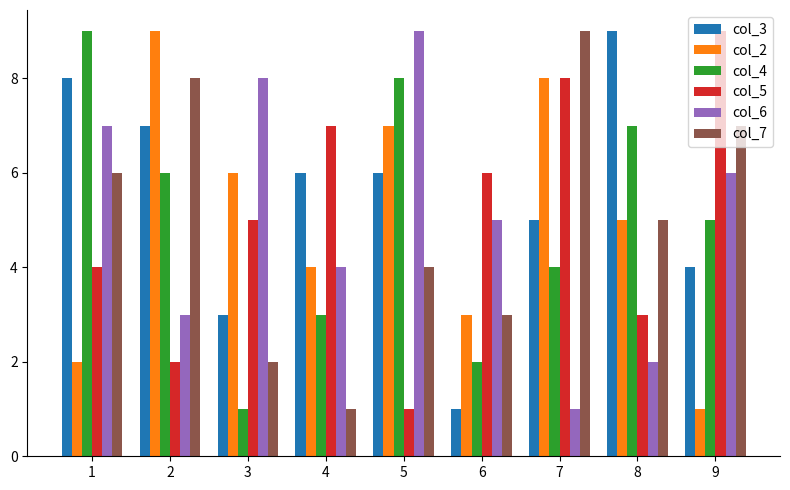

What are all the series names shown in the legend?

col_3, col_2, col_4, col_5, col_6, col_7